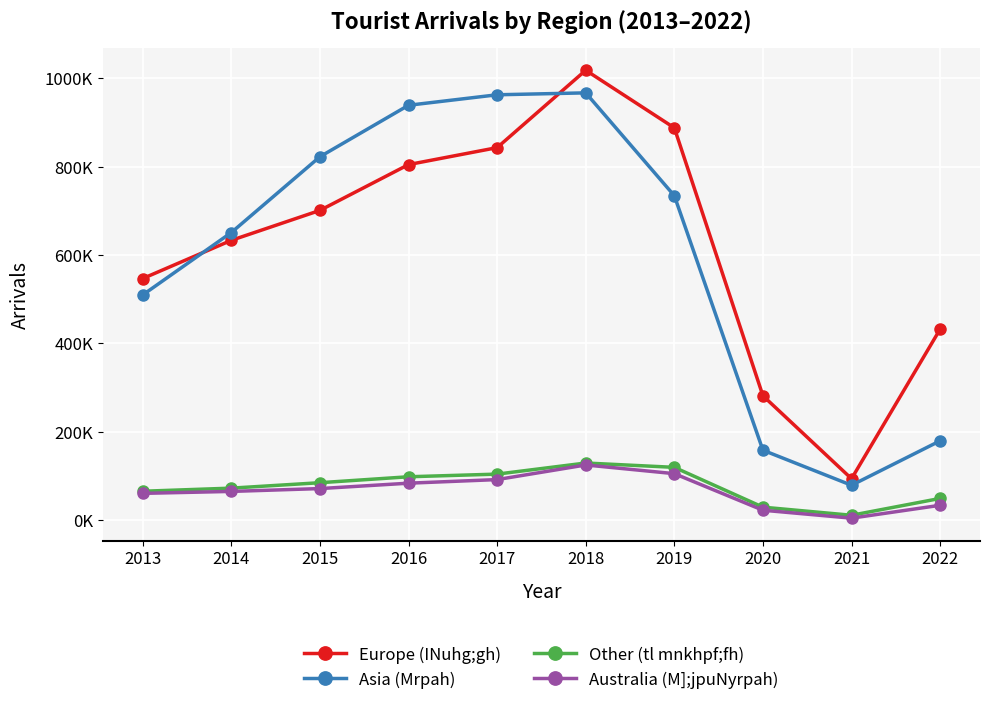

What is the sum of the Australia (M];jpuNyrpah) values at 2014 and 2020?

87958